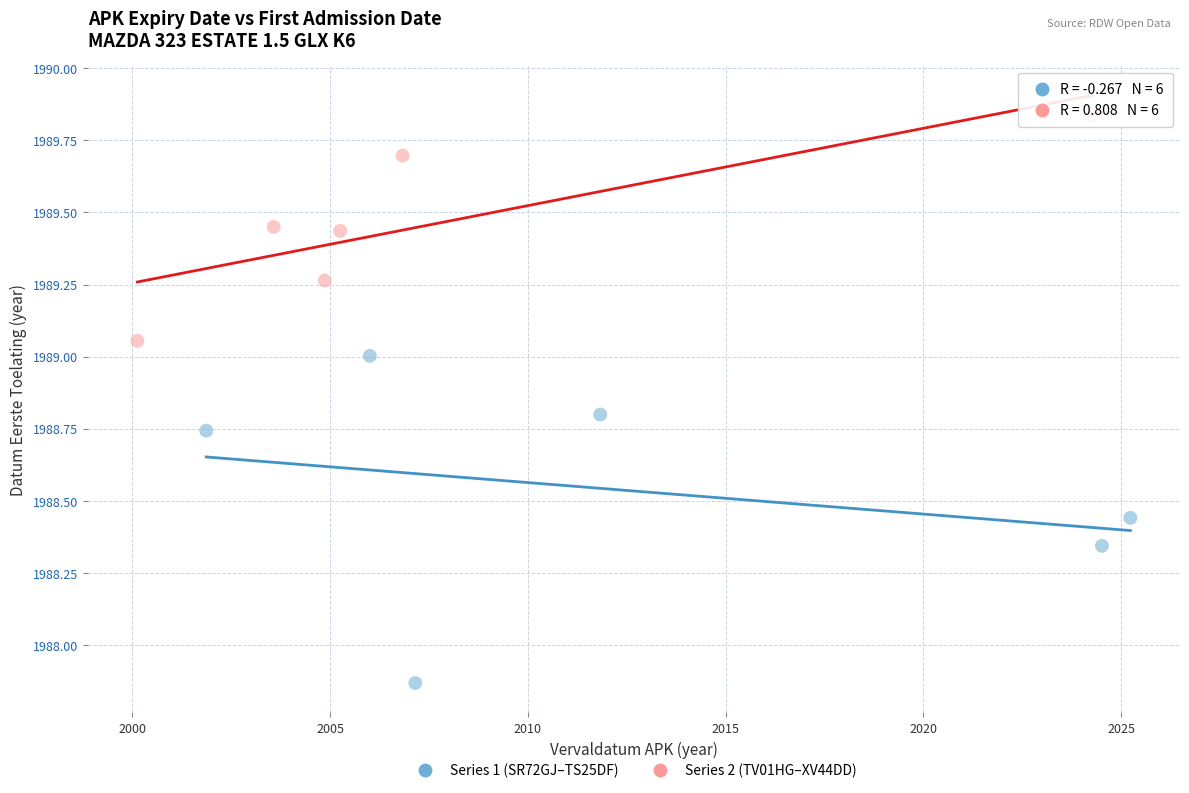

Which series reaches the maximum Y coordinate?

Series 2 (TV01HG–XV44DD)